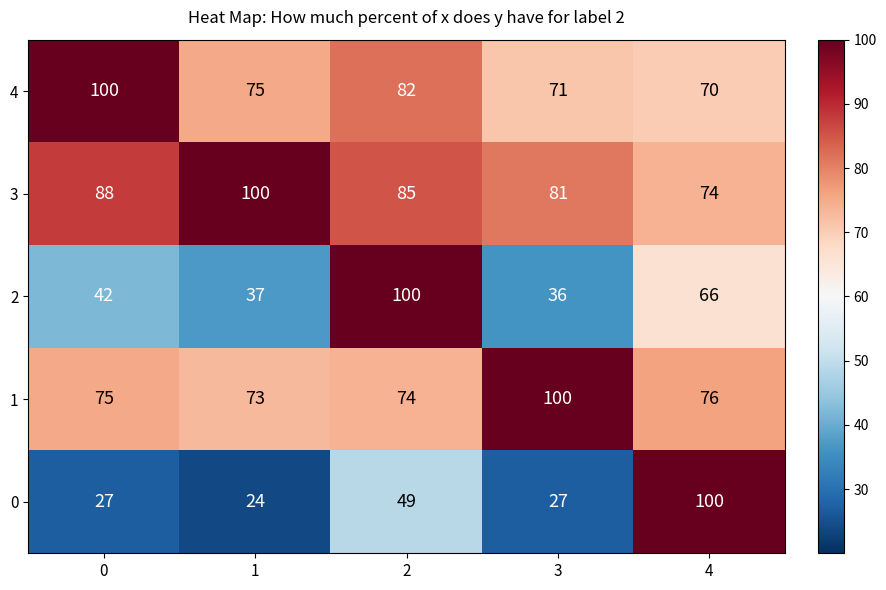

Which series changed the most between 0 and 3?

4